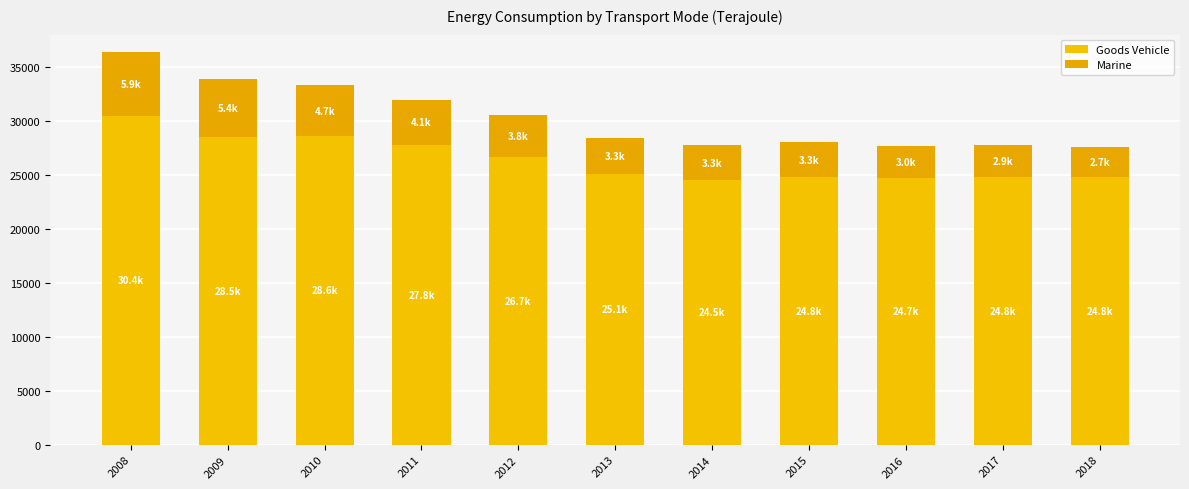

What are all the series names shown in the legend?

Goods Vehicle, Marine